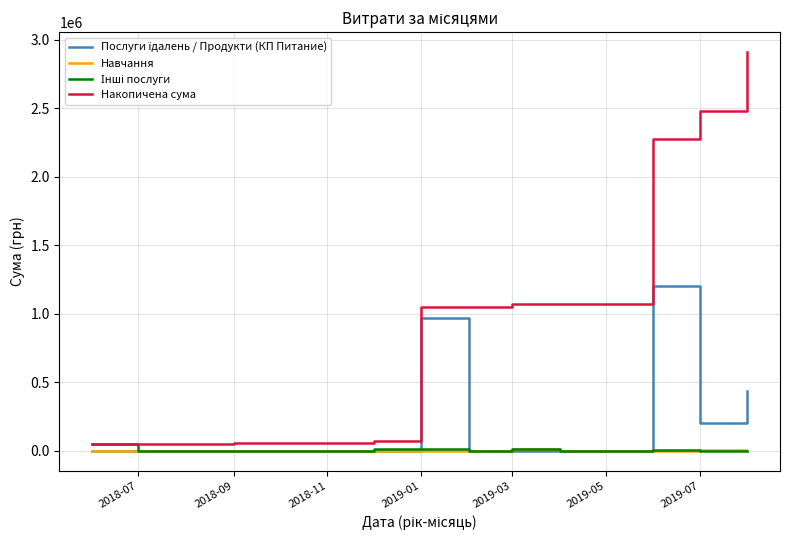

Which series has the largest range (max minus min)?

Накопичена сума